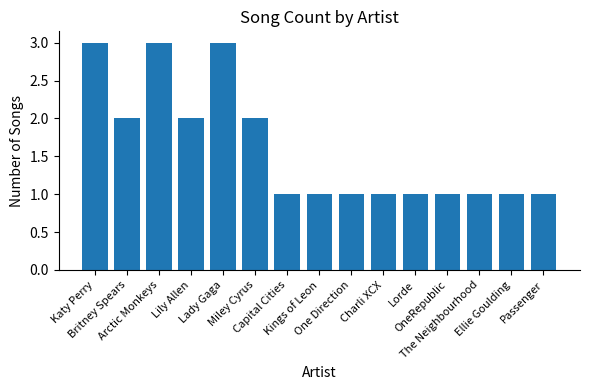

What is the value of the 14th bar from the left?

1